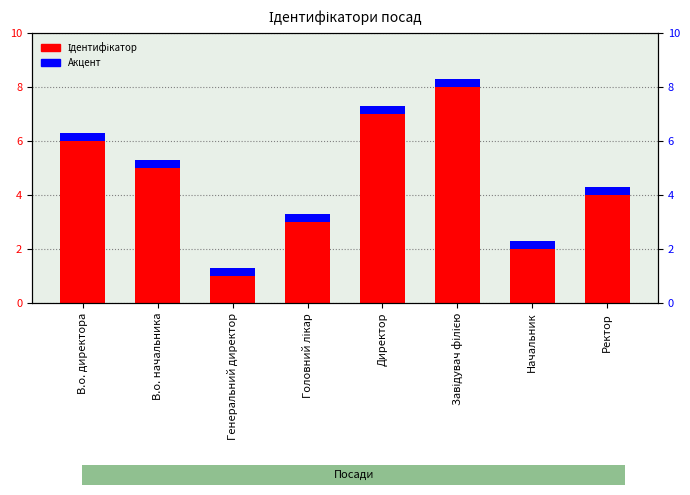

Count the number of categories in the chart.

8